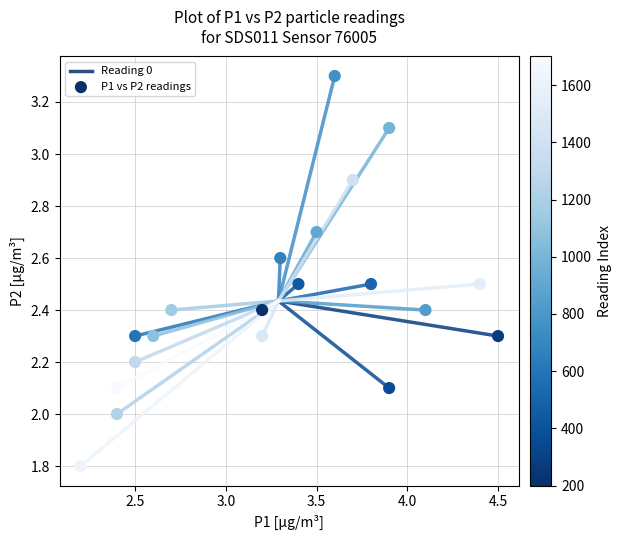

What is the range of X values (max minus min)?

2.3